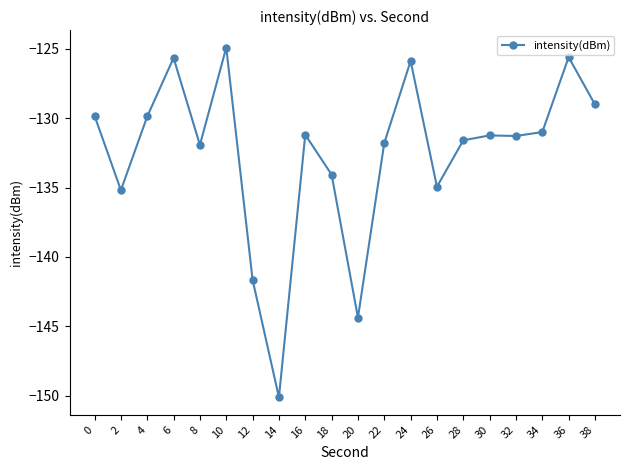

Count the number of data series in this chart.

1